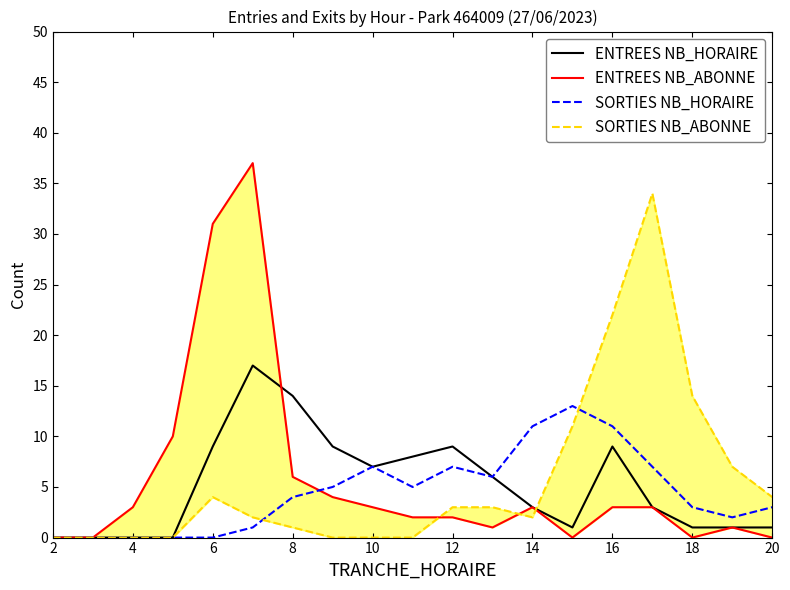

What is the maximum value for SORTIES NB_HORAIRE?

13